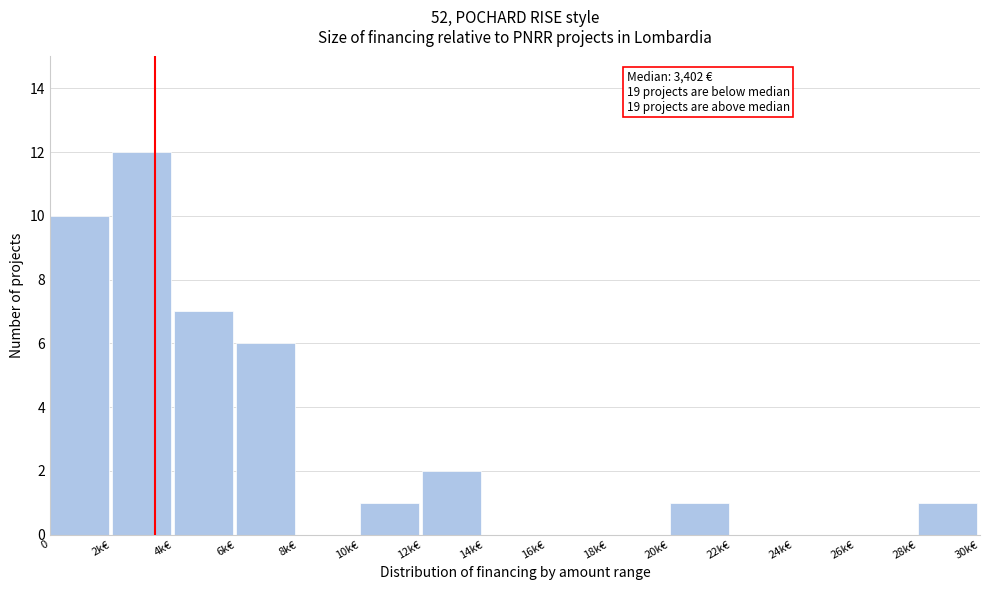

Reading left to right, transcribe all the data shown in this chart.

0=10	2k€=12	4k€=7	6k€=6	8k€=0	10k€=1	12k€=2	14k€=0	16k€=0	18k€=0	20k€=1	22k€=0	24k€=0	26k€=0	28k€=1